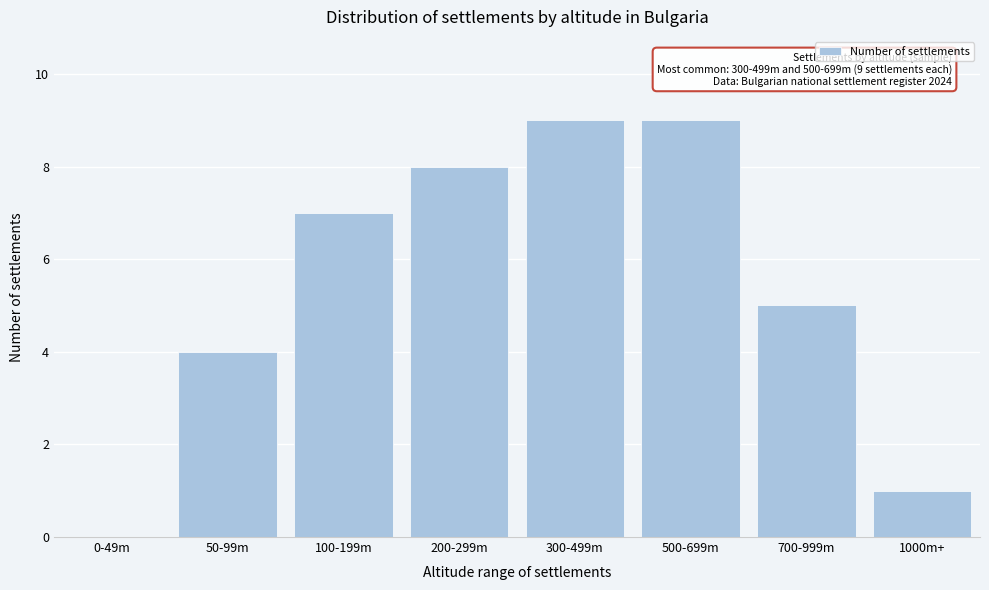

Reading right to left, list all the values displayed in this chart.

1000m+=1	700-999m=5	500-699m=9	300-499m=9	200-299m=8	100-199m=7	50-99m=4	0-49m=0